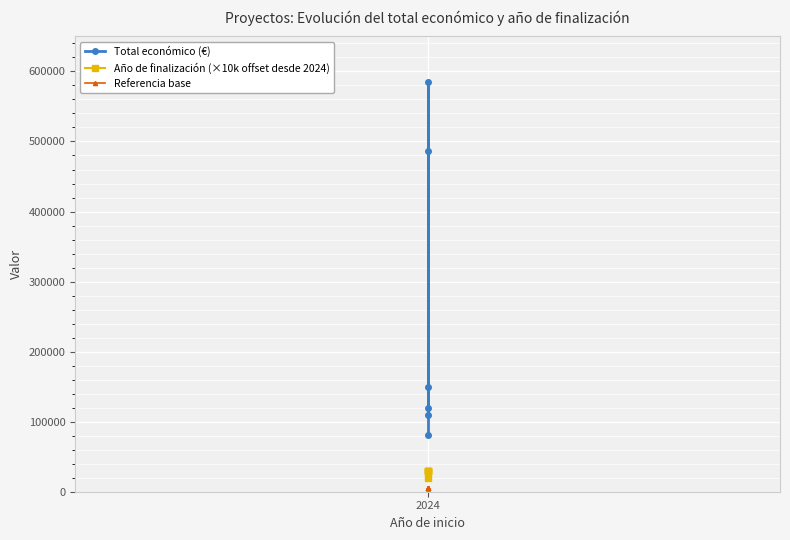

Which series changed the most between 3 and 5?

Total económico (€)